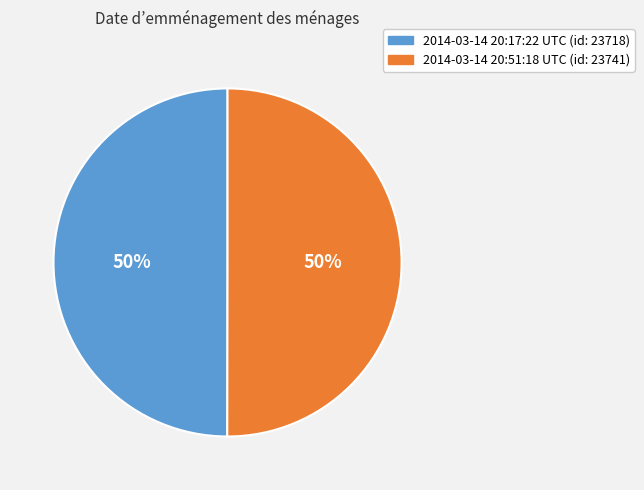

Approximately how many times larger is the value at 2014-03-14 20:17:22 UTC (id: 23718) compared to 2014-03-14 20:51:18 UTC (id: 23741)?

1.0